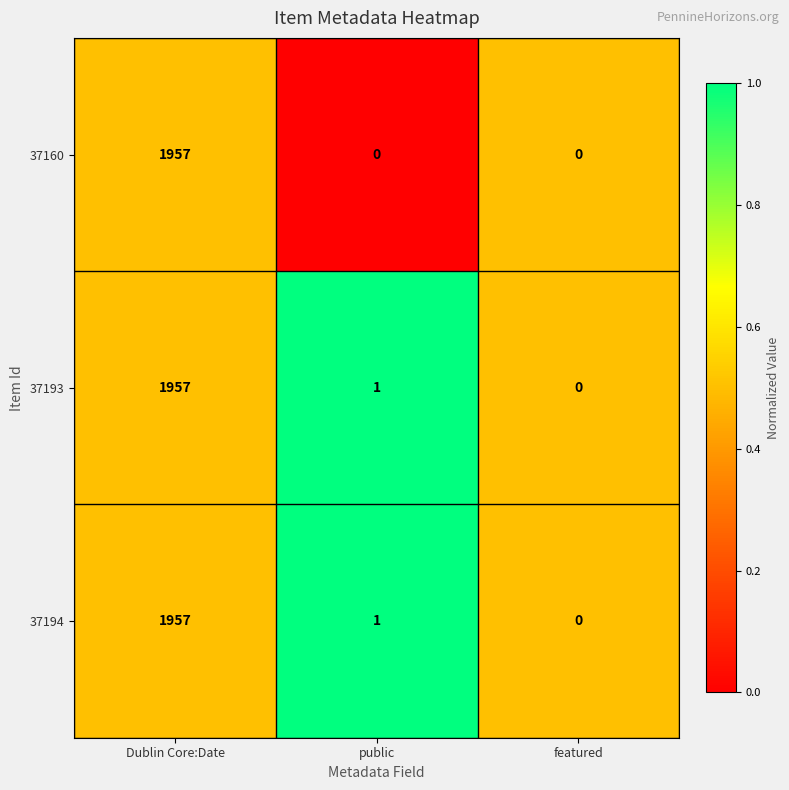

Is the value of 37160 at featured greater than the value of 37193 at public?

No